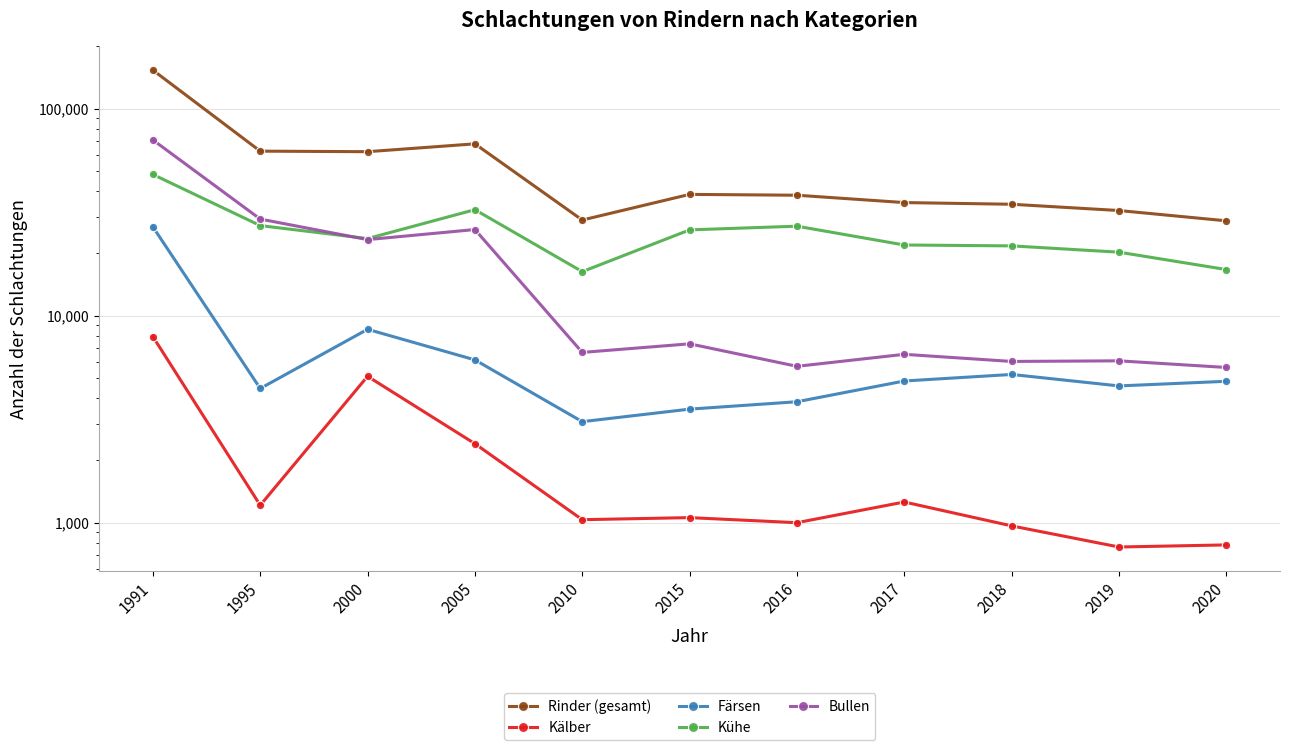

How many interior local valleys does the Kühe series have?

2